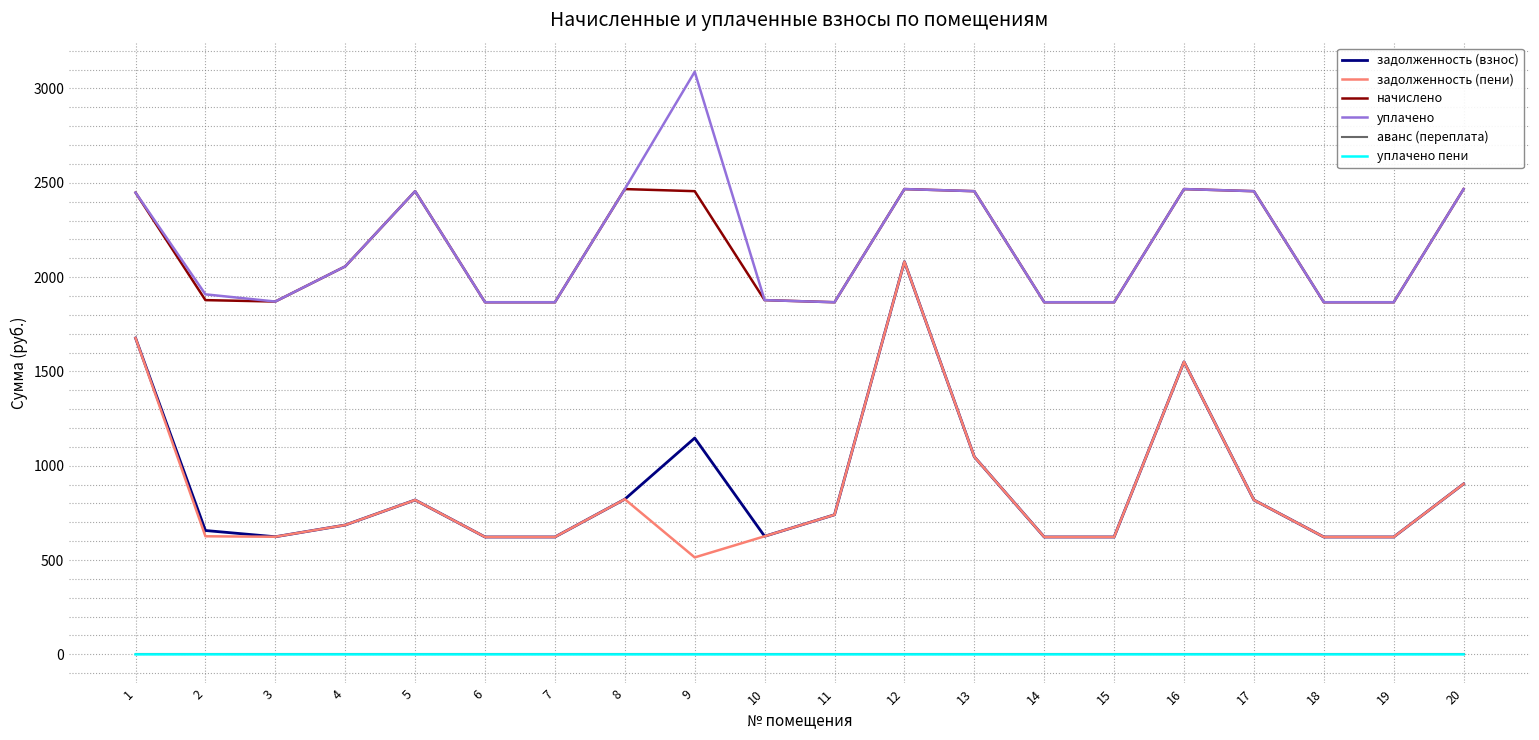

What is the greatest value displayed?

3088.3